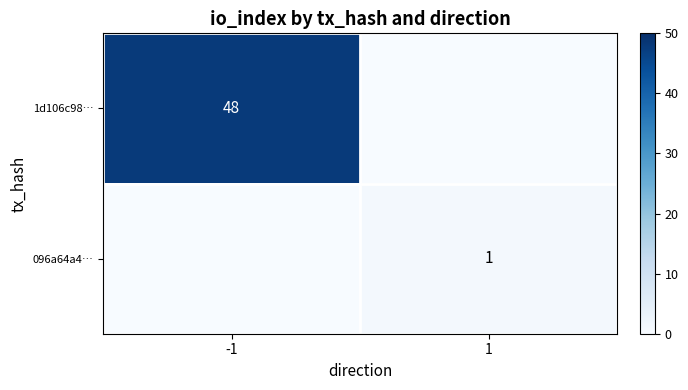

Is it true that 1d106c98… equals 48 at -1?

True